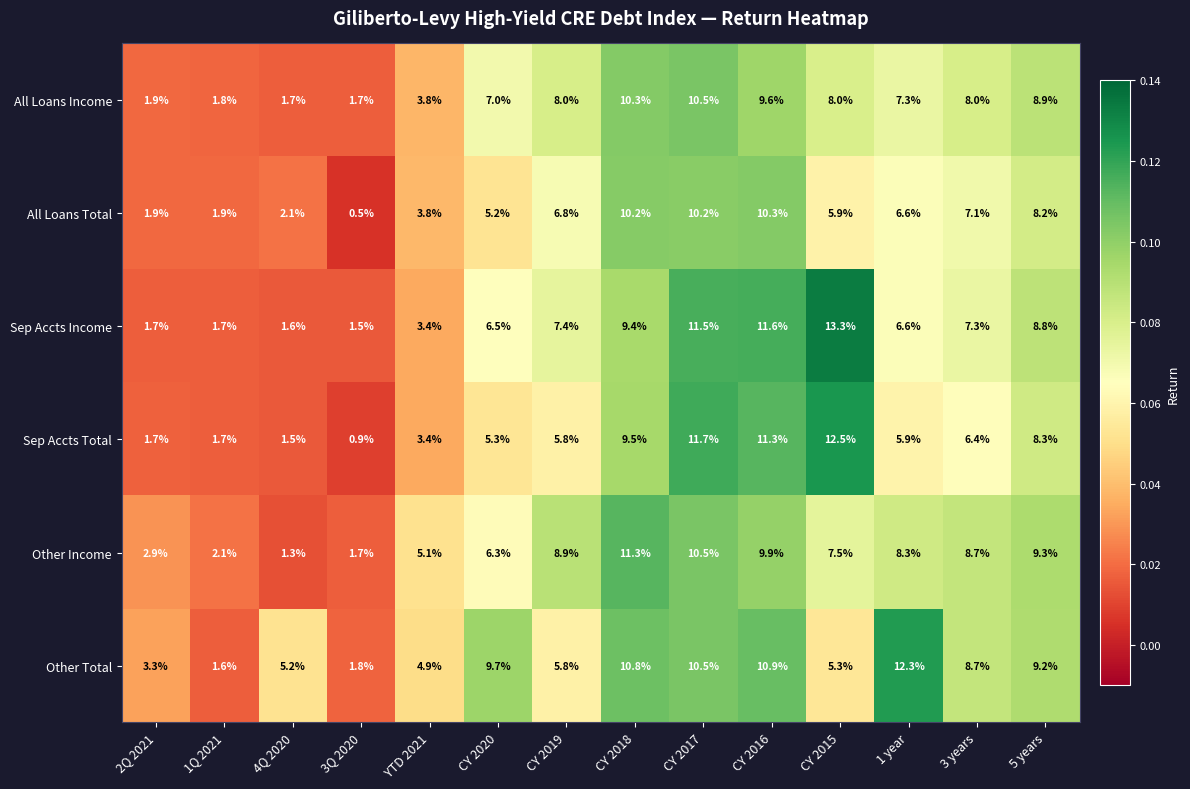

At how many categories does at least one series exceed 0?

14